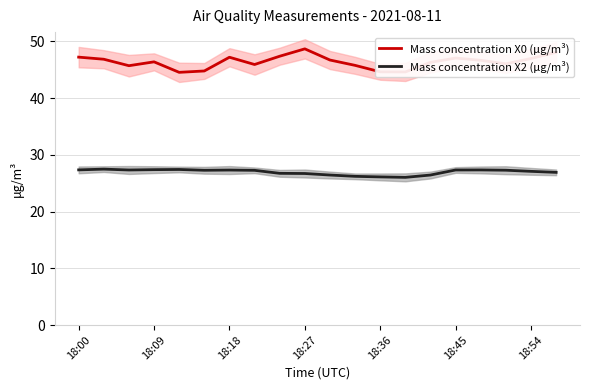

At how many categories does at least one series exceed 48?

2